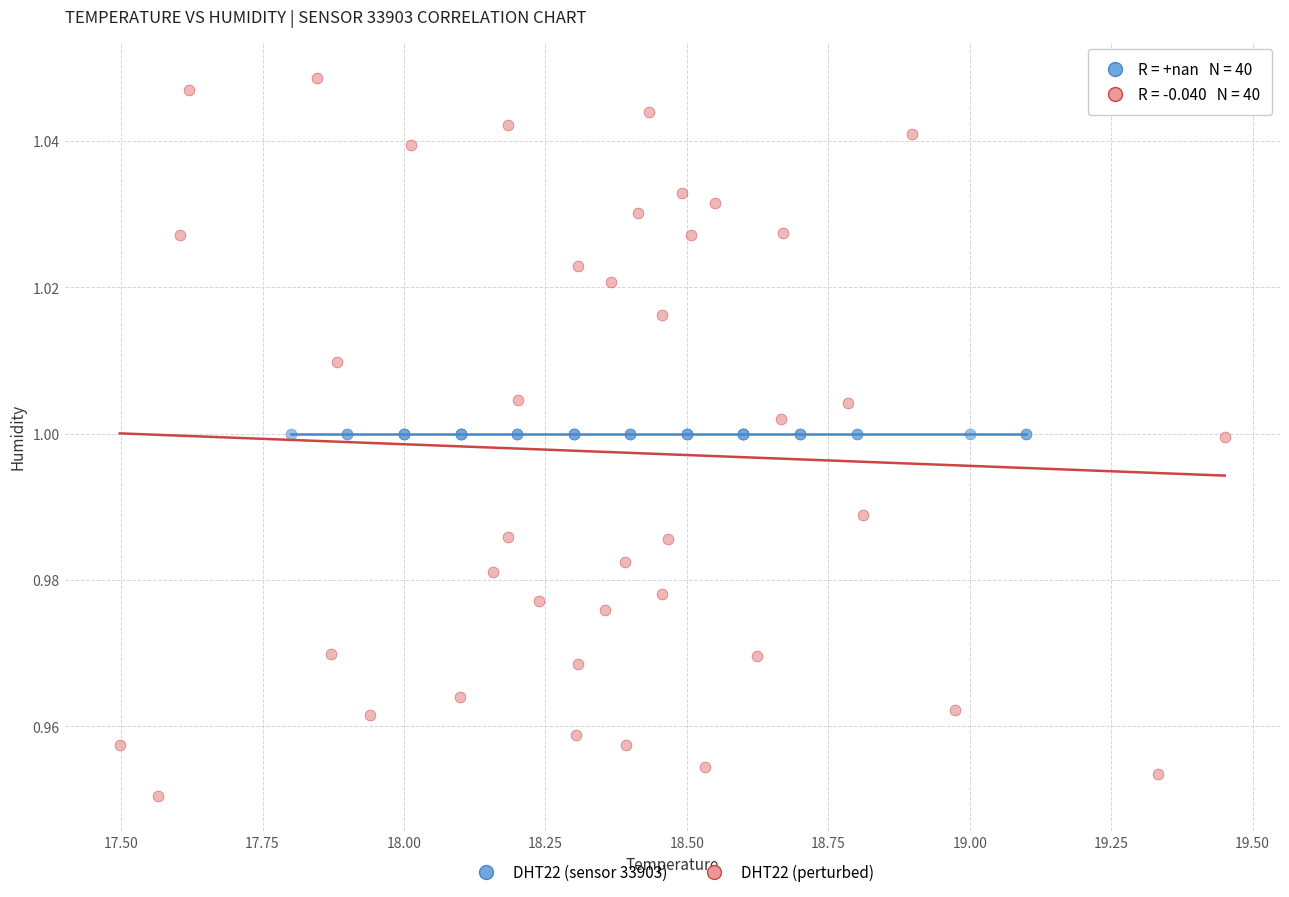

Which series reaches the minimum Y coordinate?

DHT22 (perturbed)